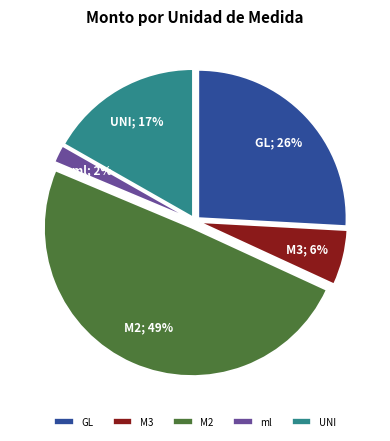

Does M2 account for over 50% of the chart?

No